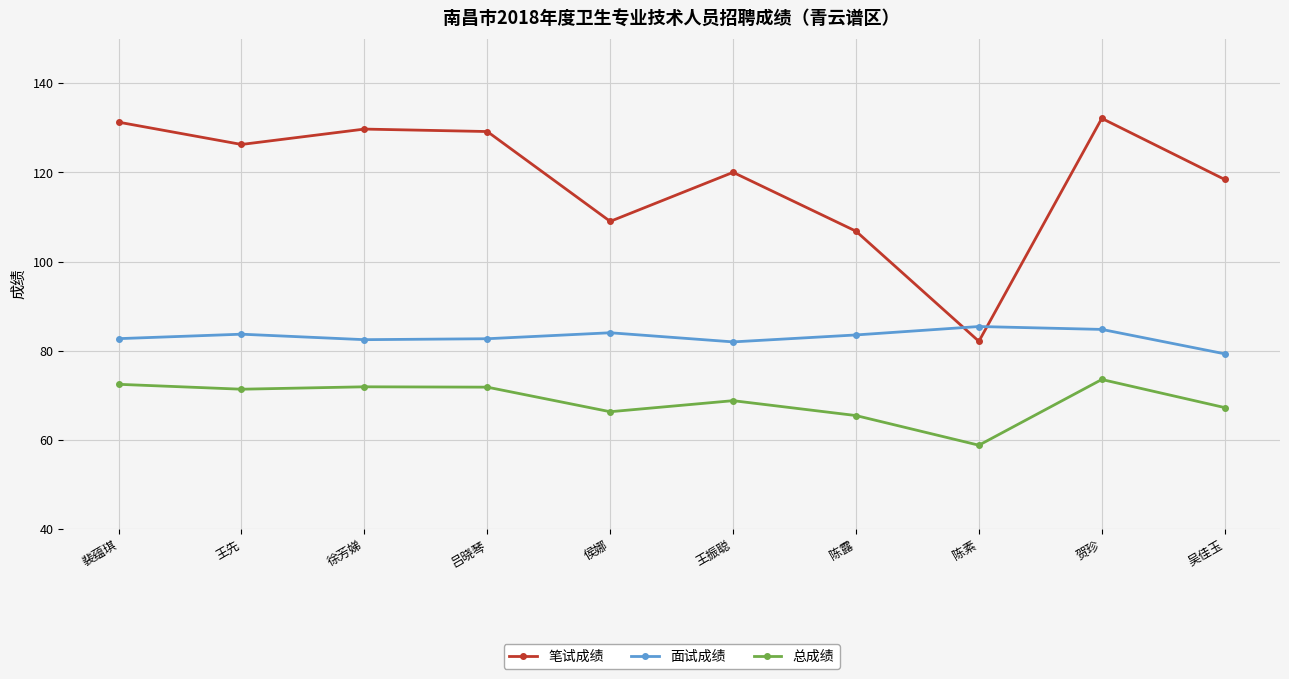

What position from the right is 裴蕴琪?

10